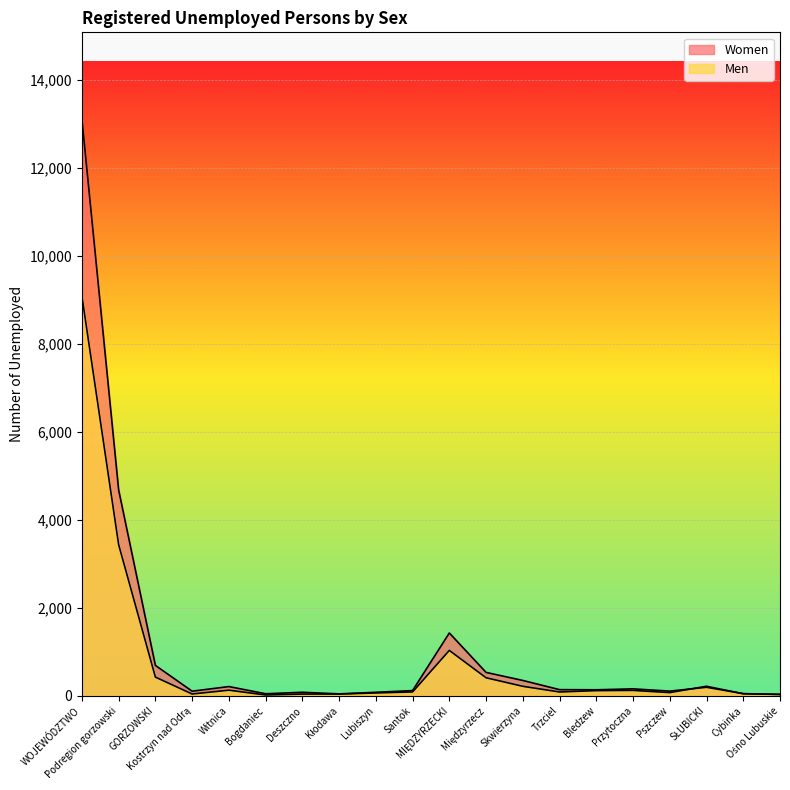

At which category does Women reach its first local valley?

Kostrzyn nad Odrą